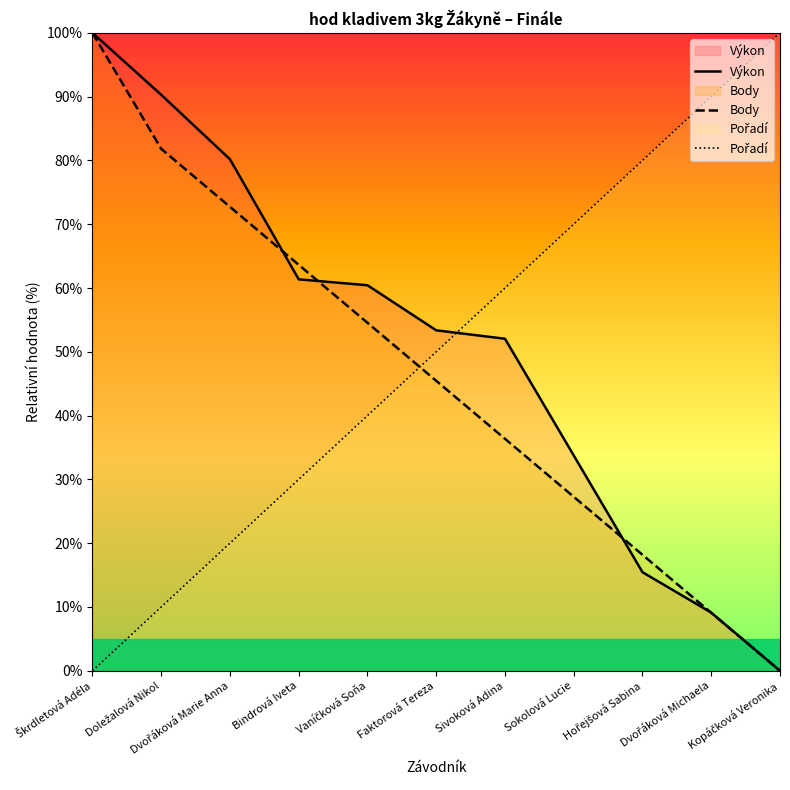

True or false: Pořadí has a value of 124.0 at Hořejšová Sabina.

False